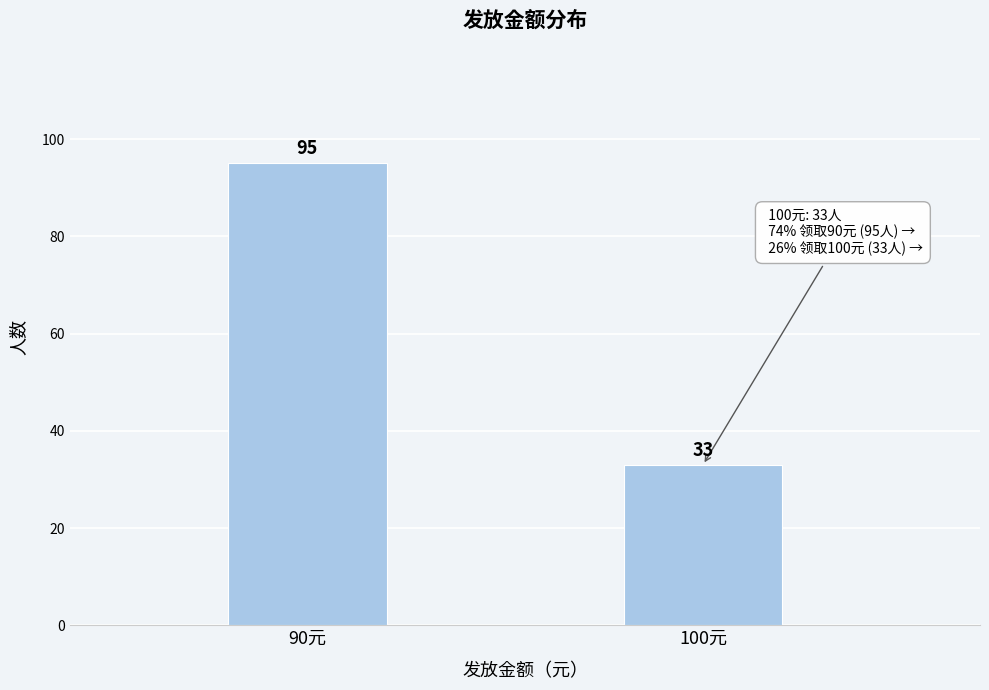

Reading right to left, what are all the values shown in this chart?

100元=33	90元=95